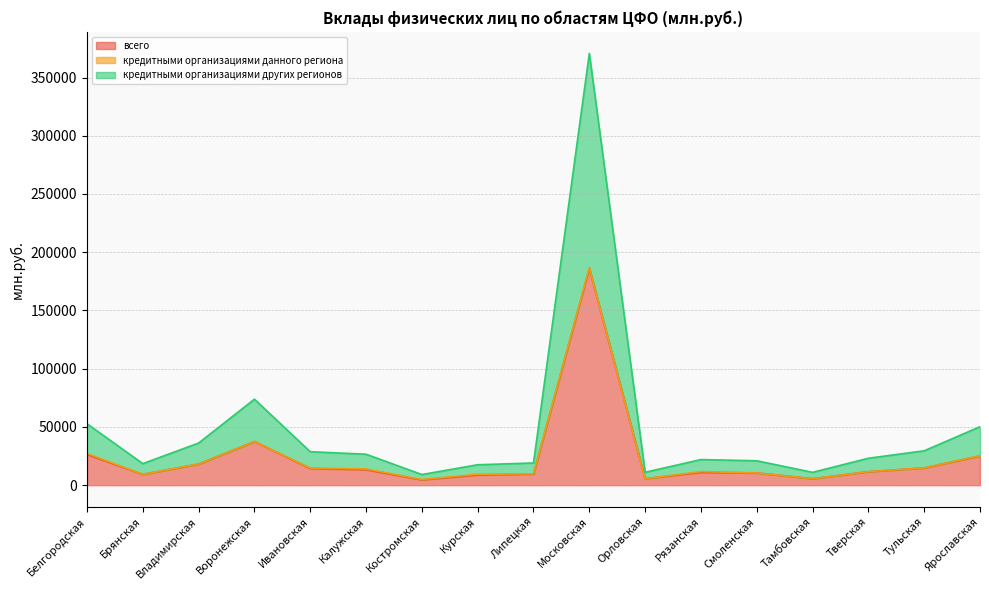

What is the lowest value of the кредитными организациями других регионов series?

9146